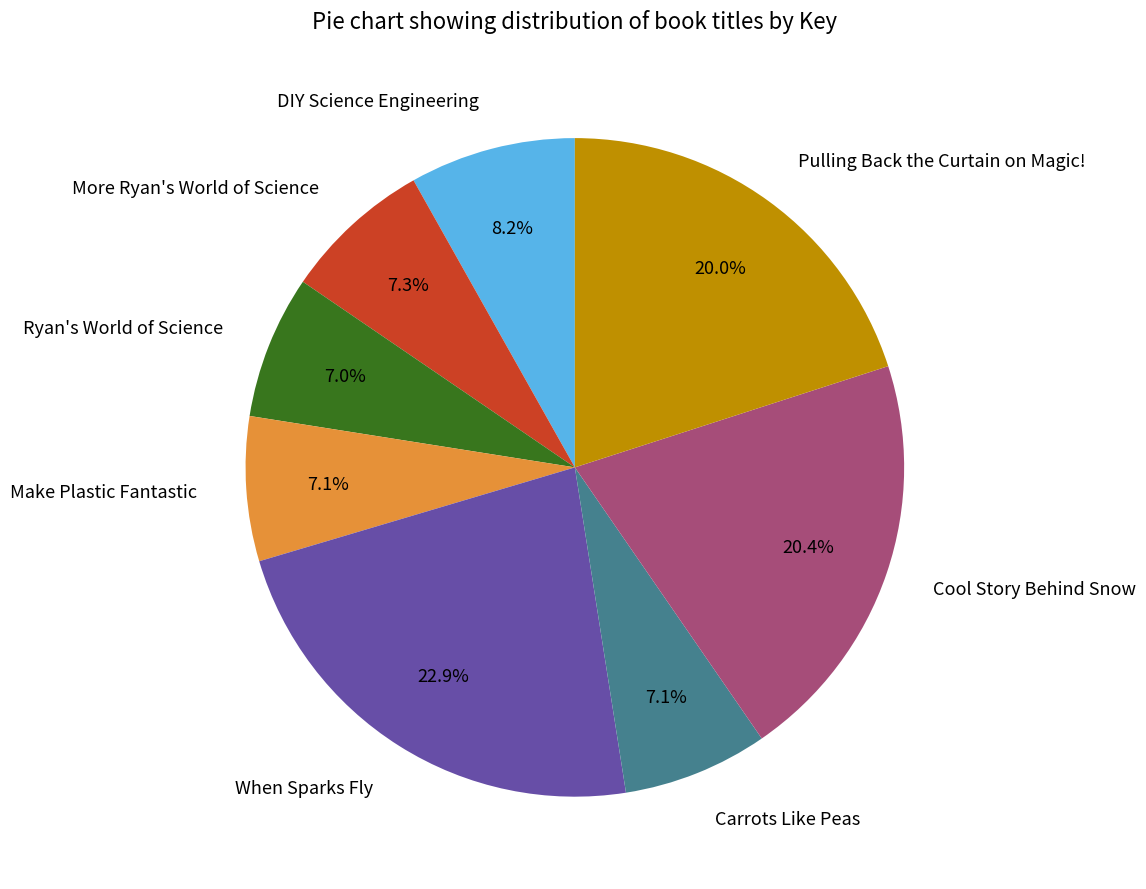

Does More Ryan's World of Science account for over 50% of the chart?

No